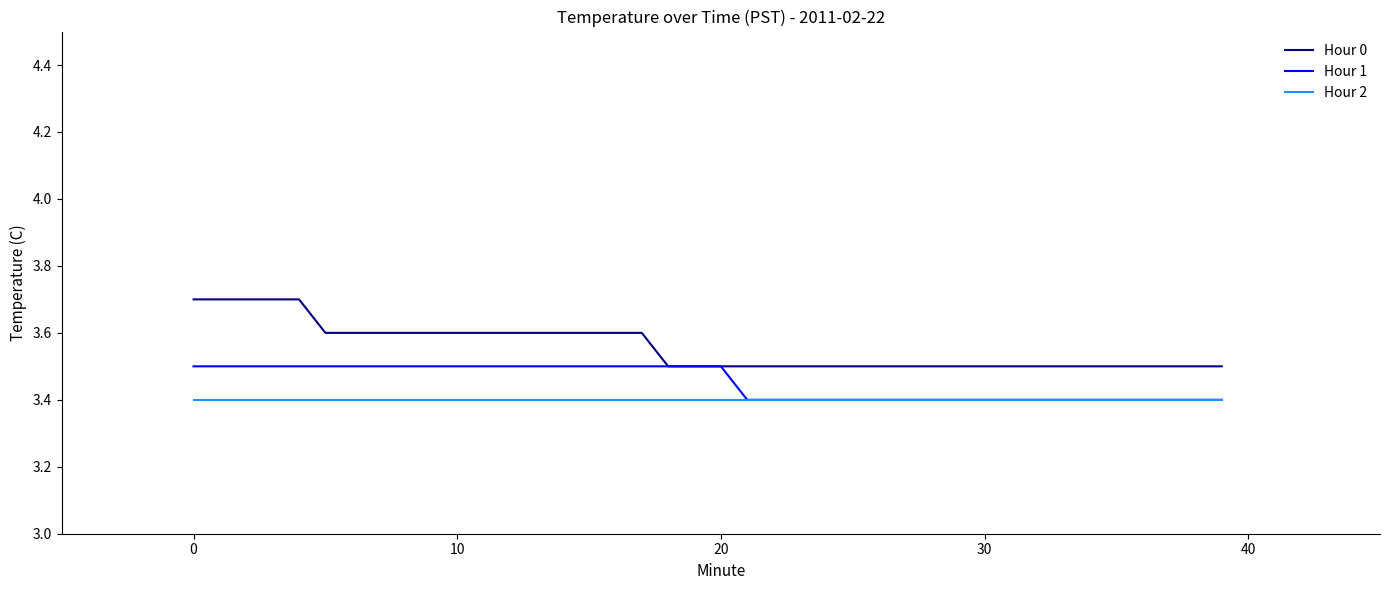

Which series has the widest spread of values?

Hour 0